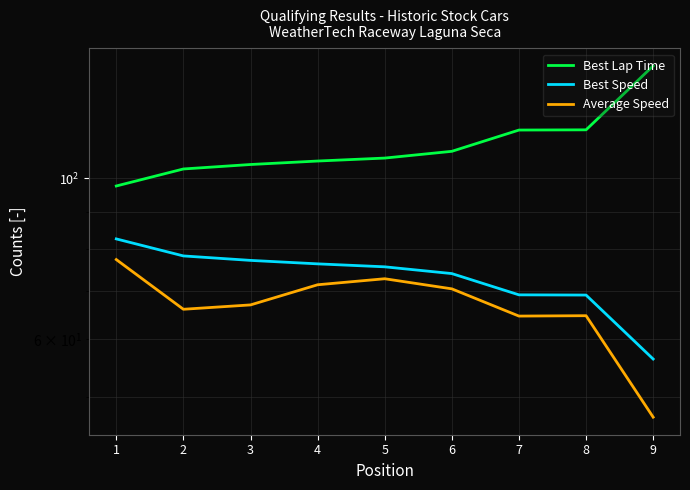

What are all the series names shown in the legend?

Best Lap Time, Best Speed, Average Speed